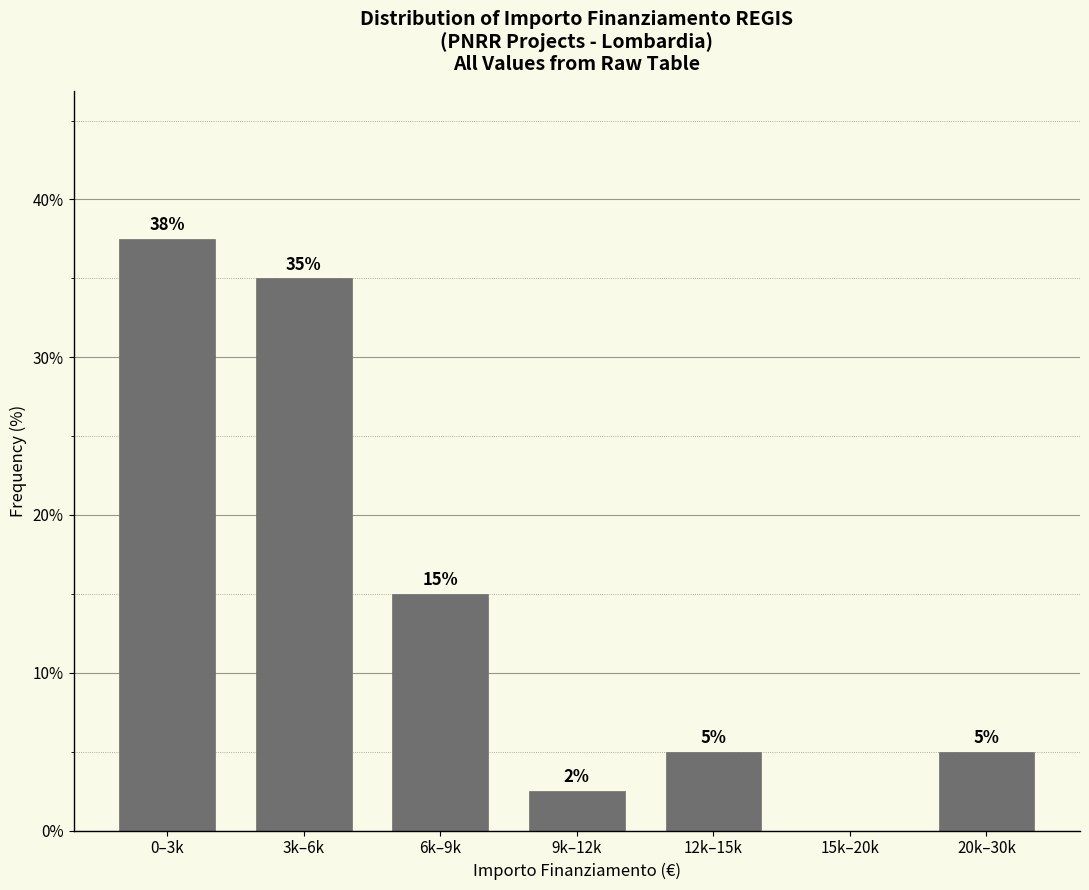

Which has a higher value, 6k–9k or 3k–6k?

3k–6k